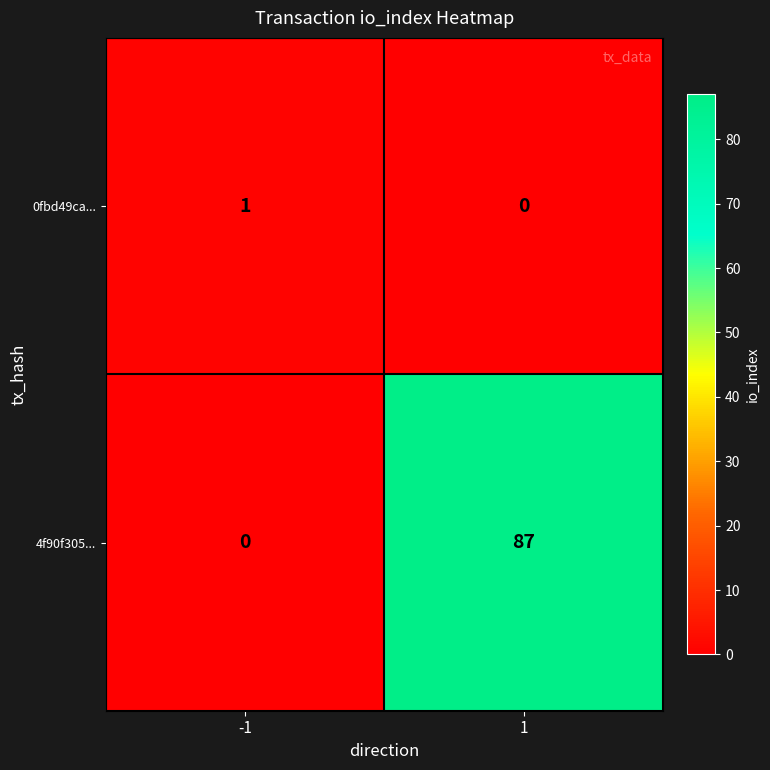

What value does the 4f90f305... series have at 1, to the nearest 10?

90